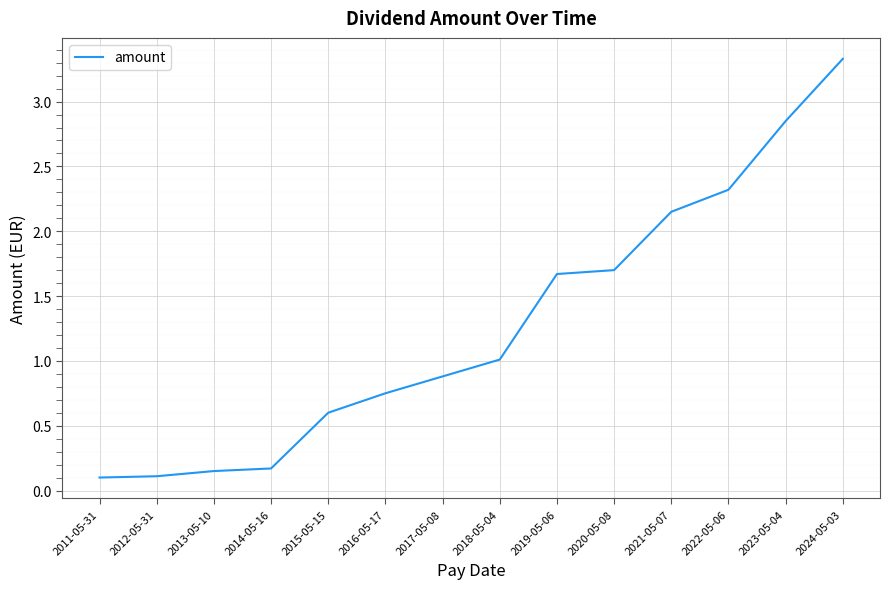

Where does the data first go above 1?

2018-05-04